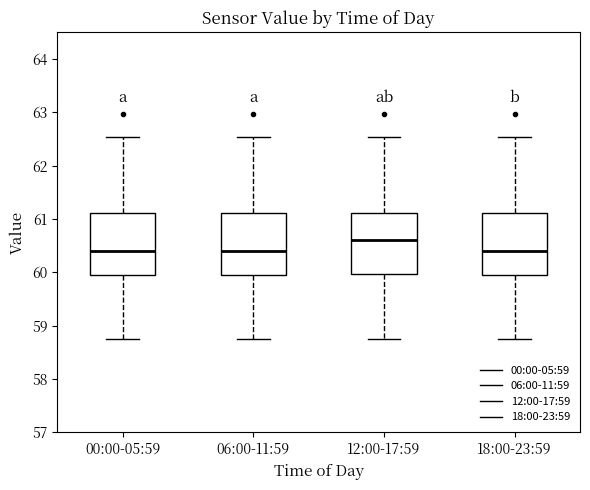

Where is the upper edge of the box for 18:00-23:59 on the y-axis? The values are not printed on the chart, so give them approximately, as read against the axis.

61.1